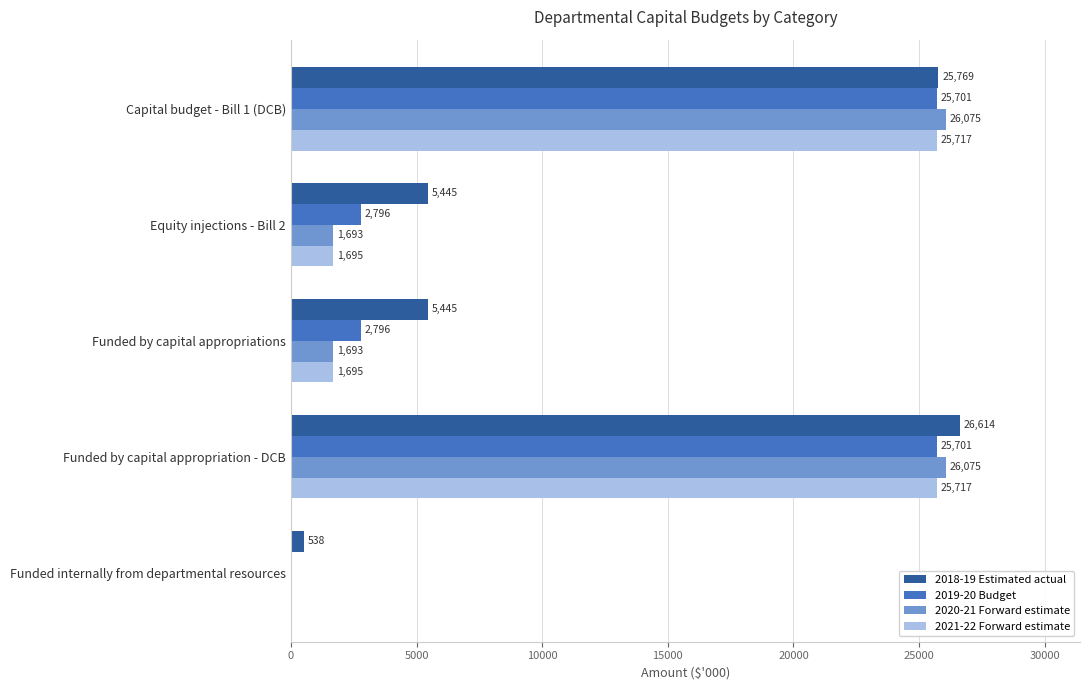

Which series changed the most between Capital budget - Bill 1 (DCB) and Equity injections - Bill 2?

2020-21 Forward estimate